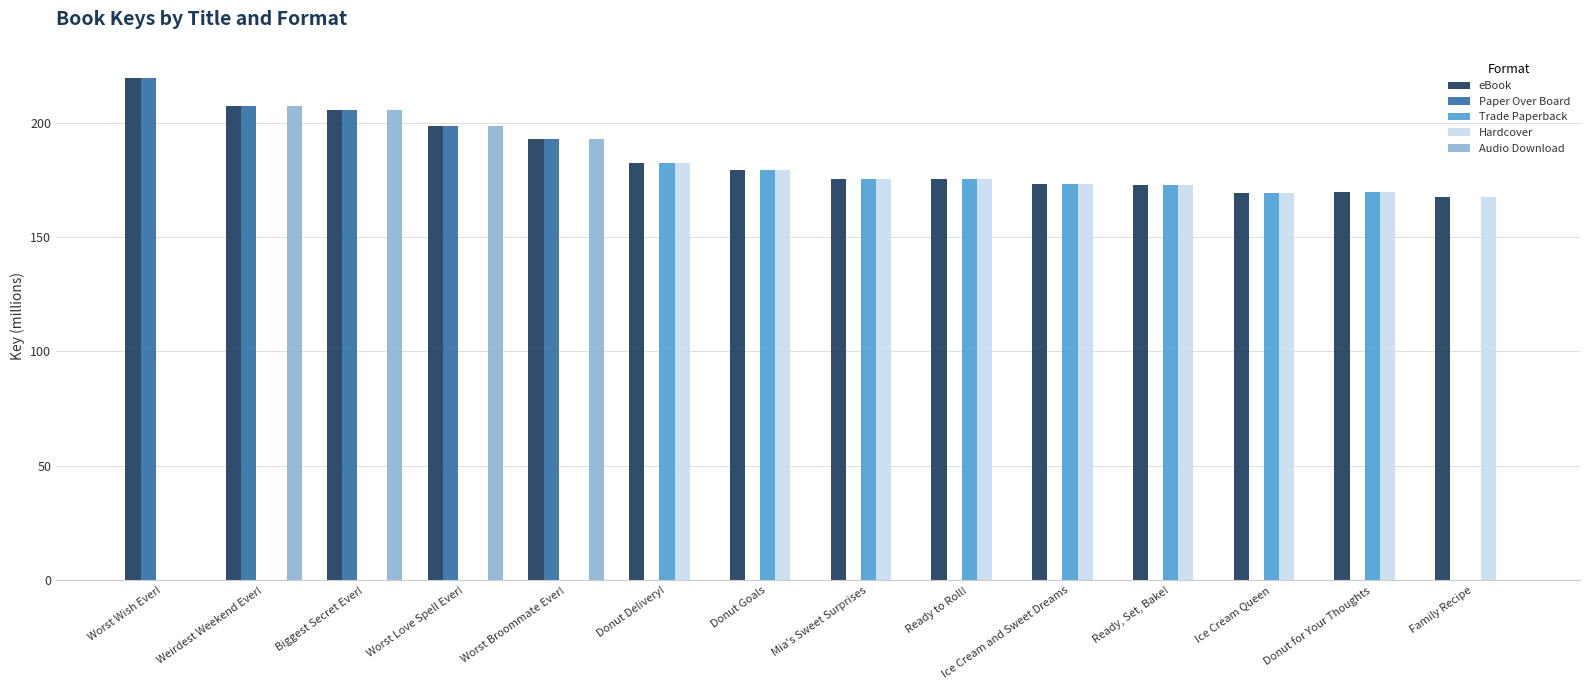

What is the maximum value shown in the chart?

219.6